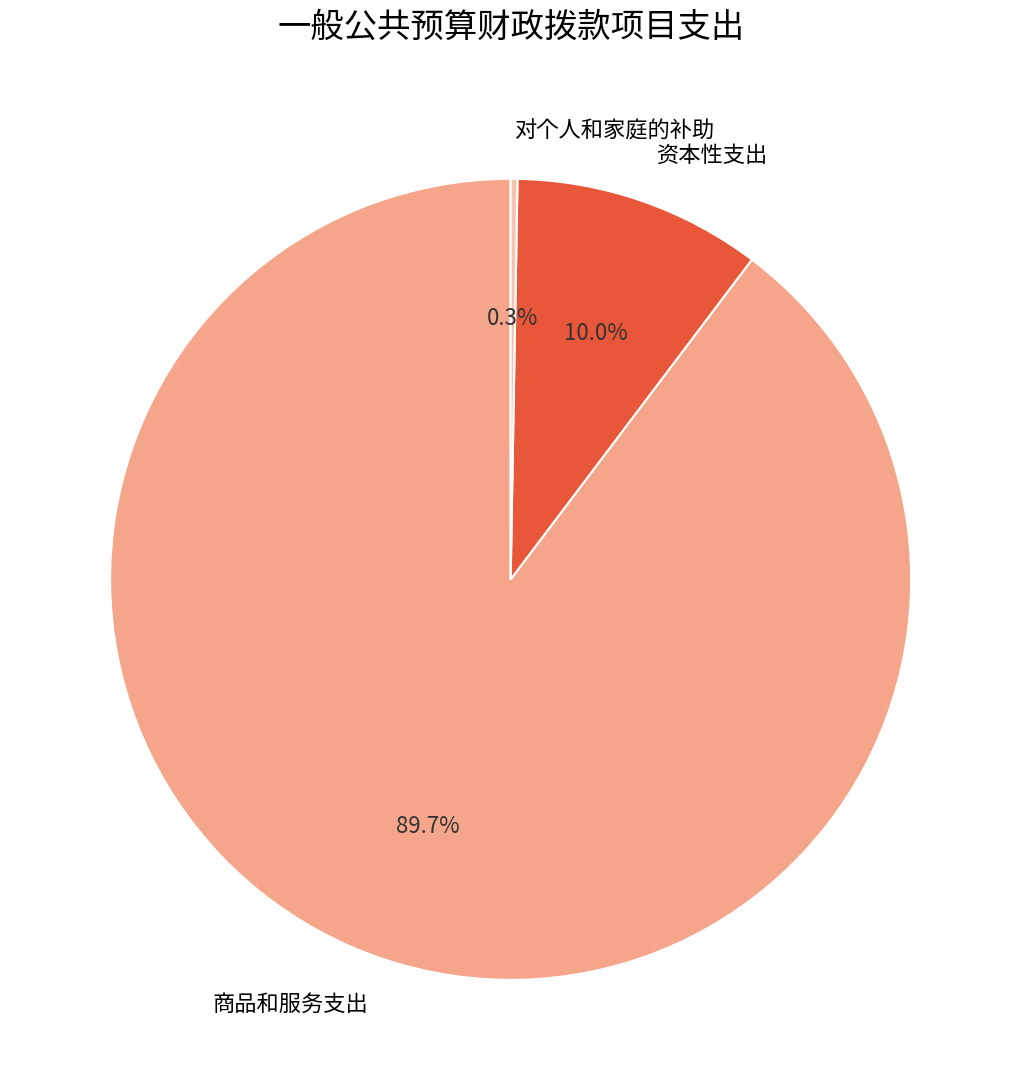

Which category accounts for the majority?

商品和服务支出